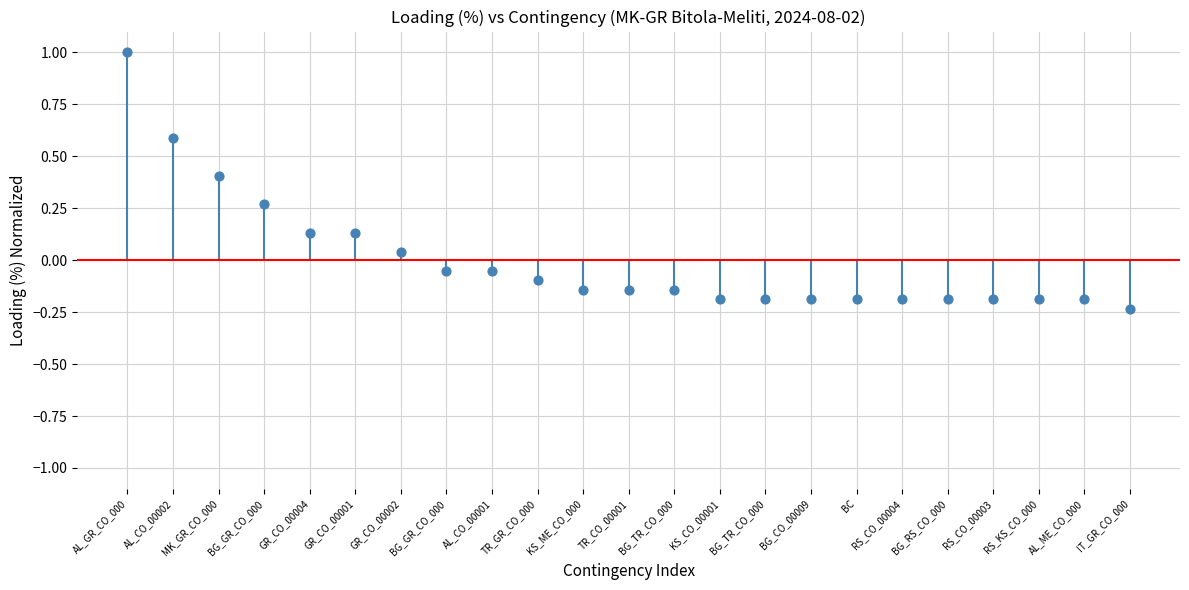

What is the range of Y values (max minus min)?

1.2